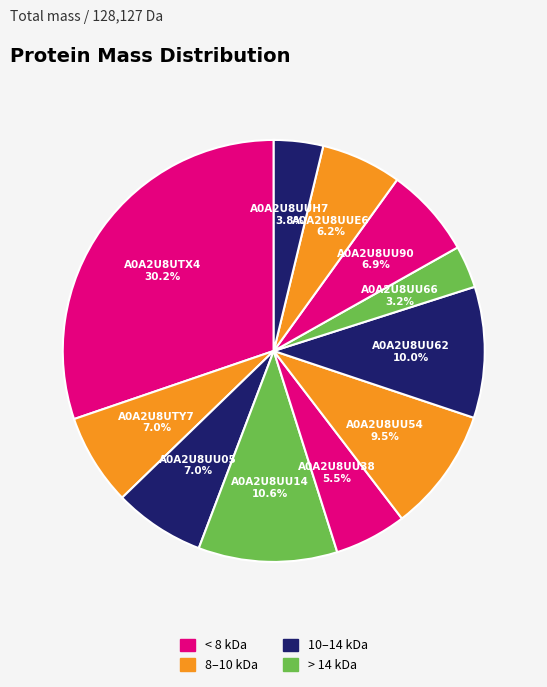

Which slice is the largest?

A0A2U8UTX4